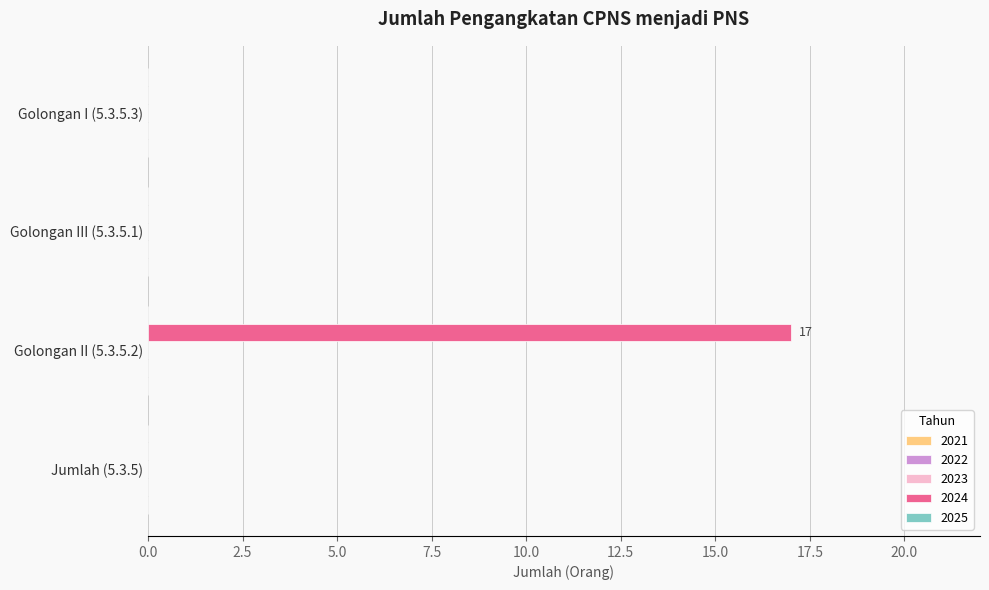

Which has a higher value, Golongan II (5.3.5.2) or Jumlah (5.3.5)?

Golongan II (5.3.5.2)